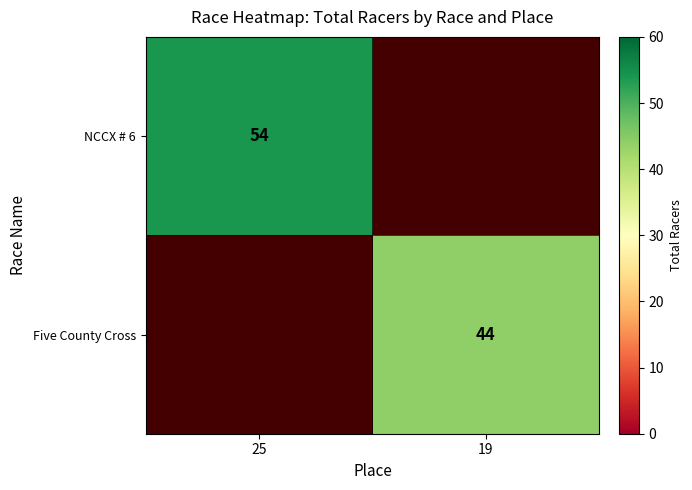

Is it true that Five County Cross equals 11 at 19?

False